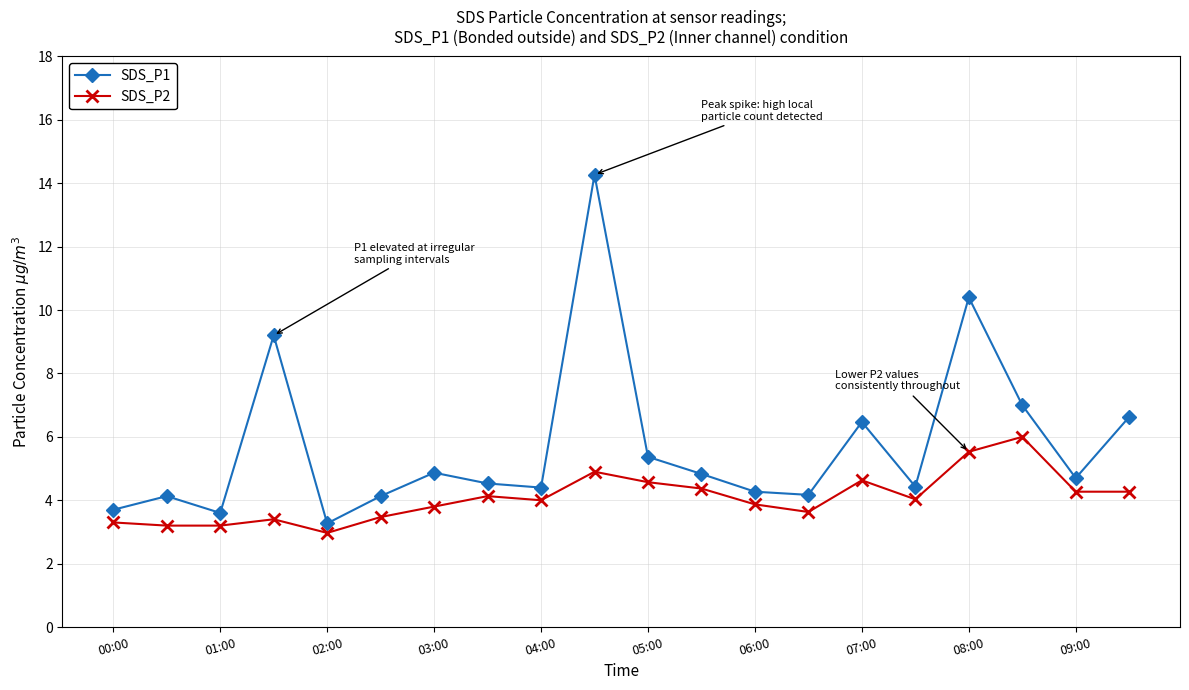

What is the difference between the maximum and minimum values in the SDS_P2 series?

3.0